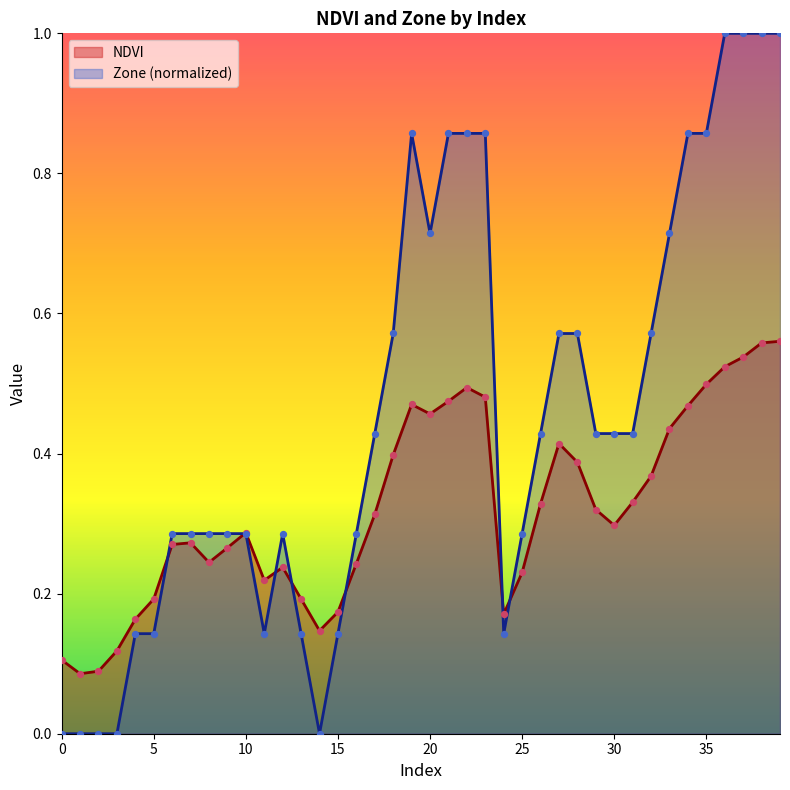

Which series reaches the minimum Y coordinate?

Zone